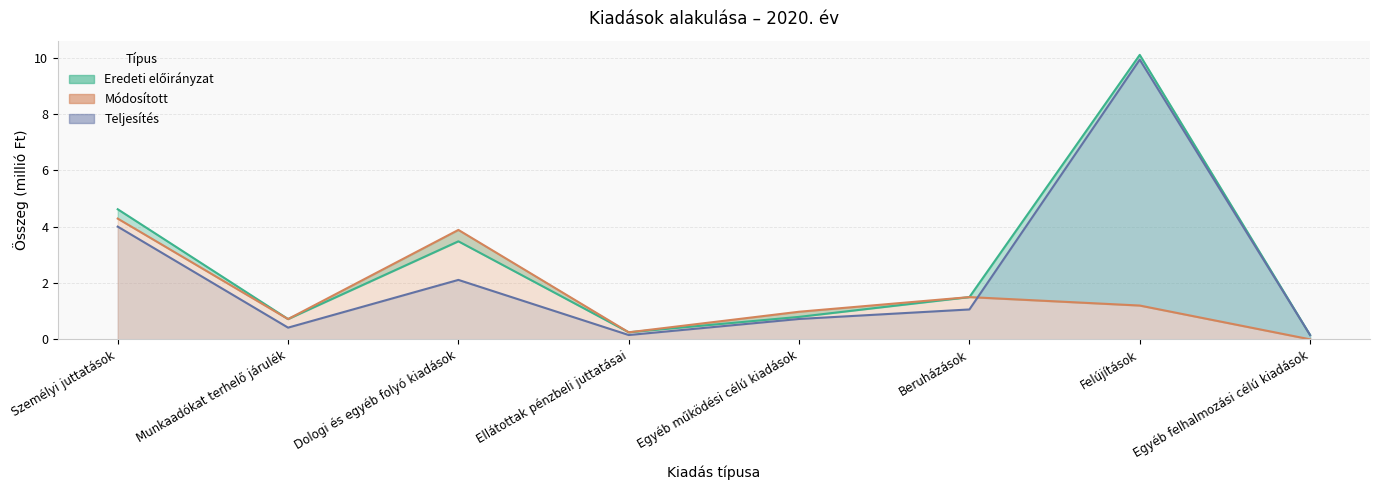

What is the greatest value displayed?

10.1